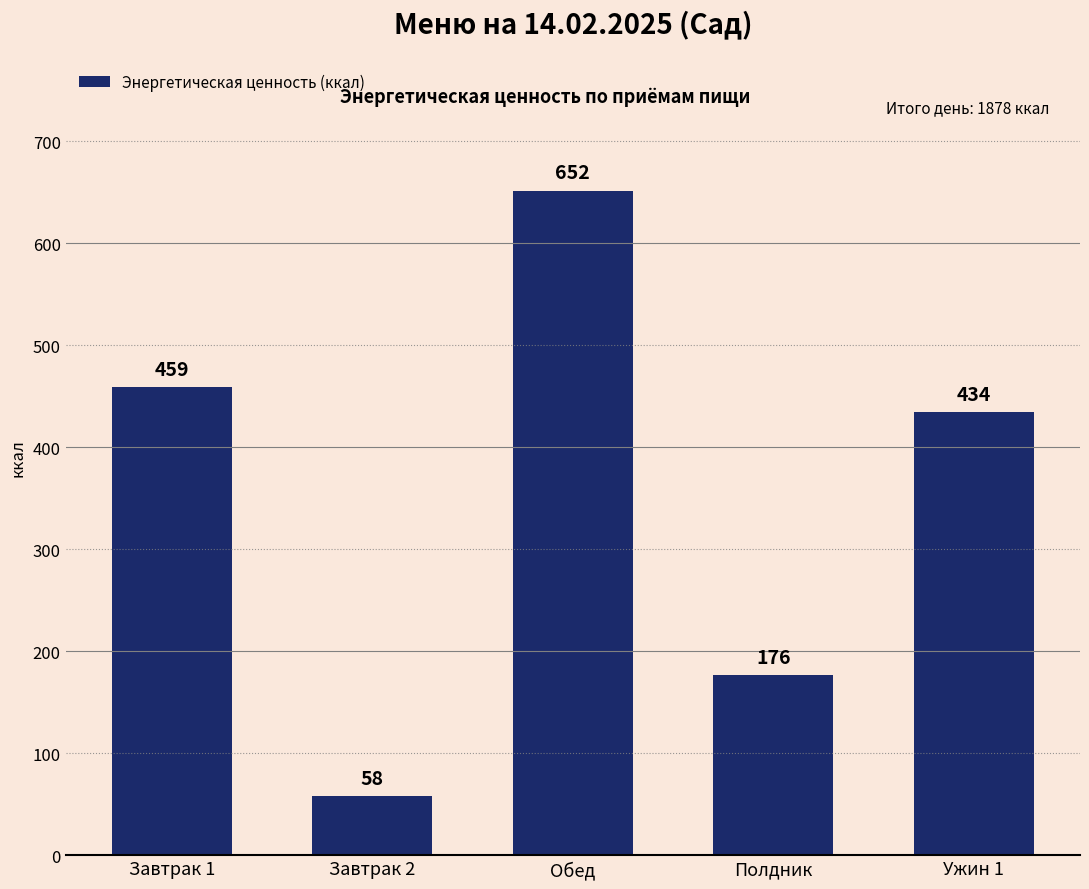

What is the label of the 5th bar from the right?

Завтрак 1